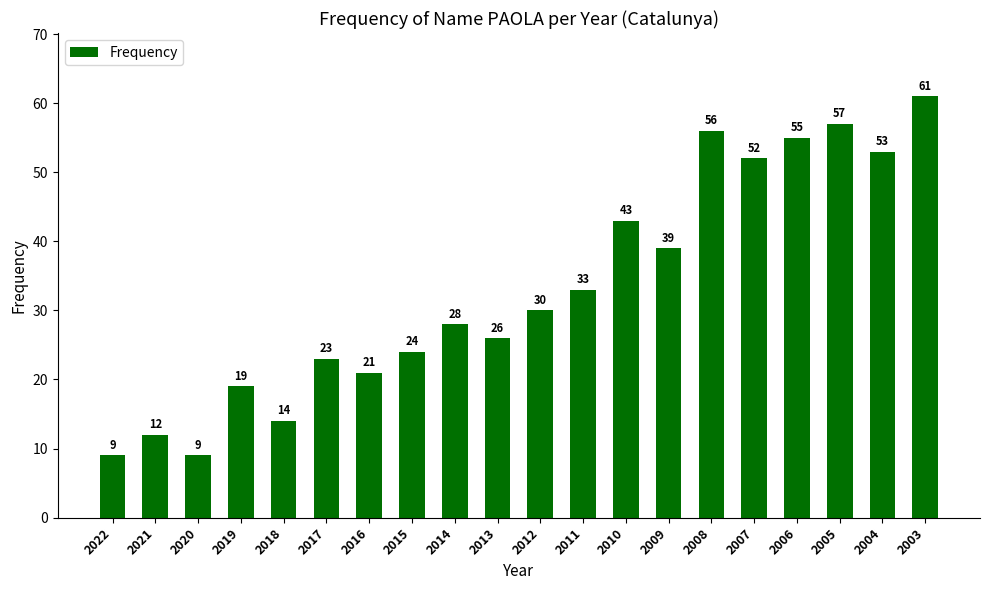

What is the difference between the values at 2019 and 2010?

24